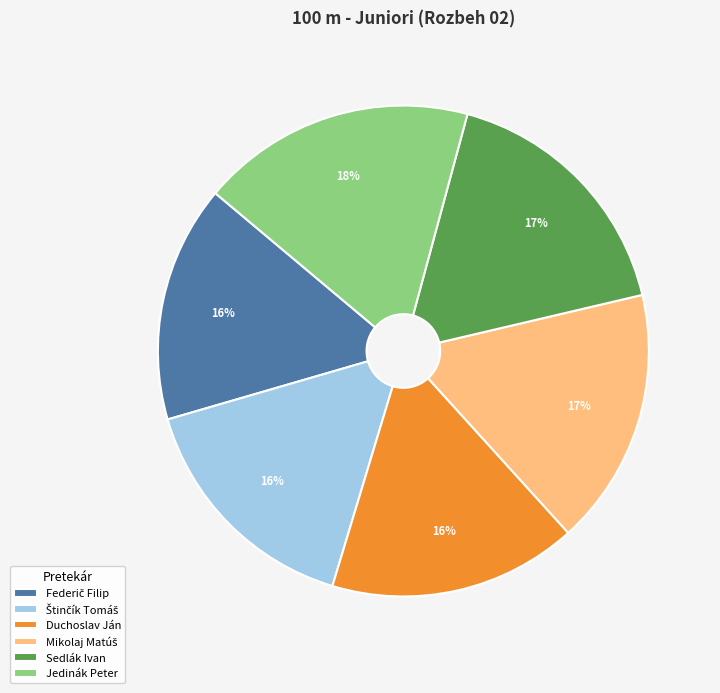

The Duchoslav Ján slice represents 24% of the pie. True or false?

False